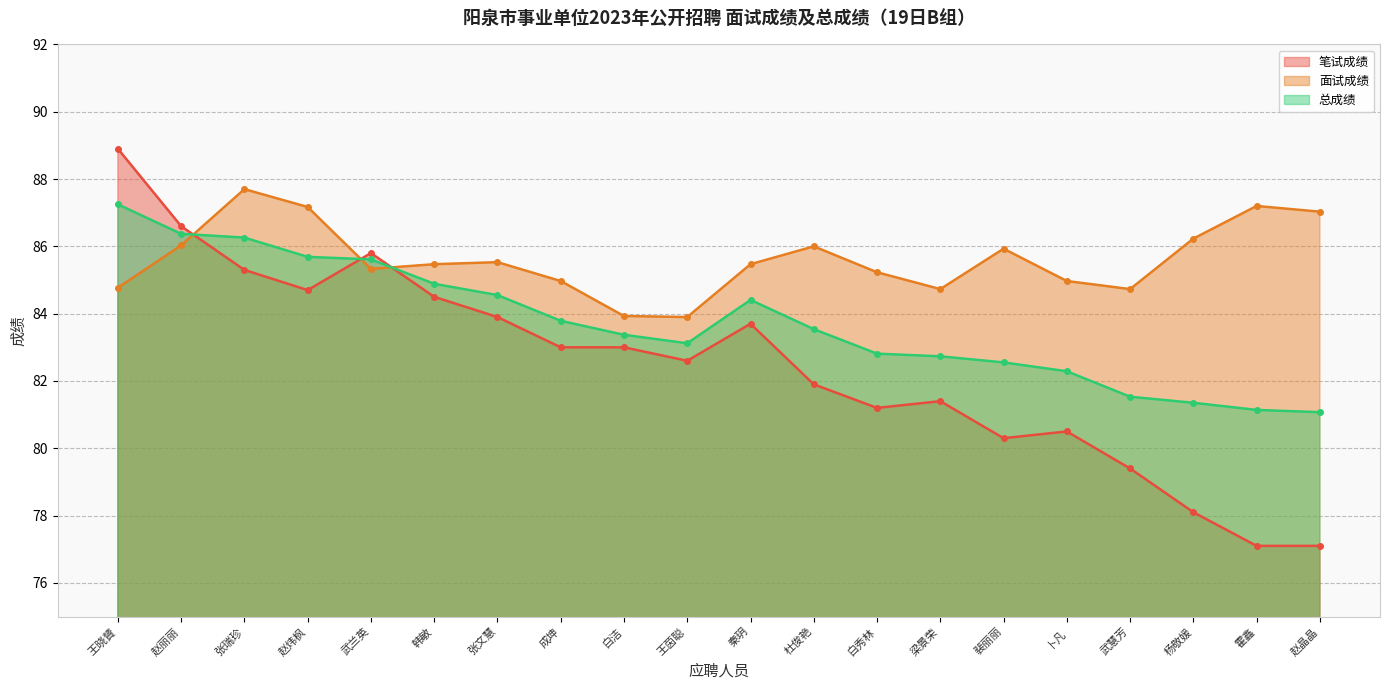

What are all the series names shown in the legend?

笔试成绩, 面试成绩, 总成绩